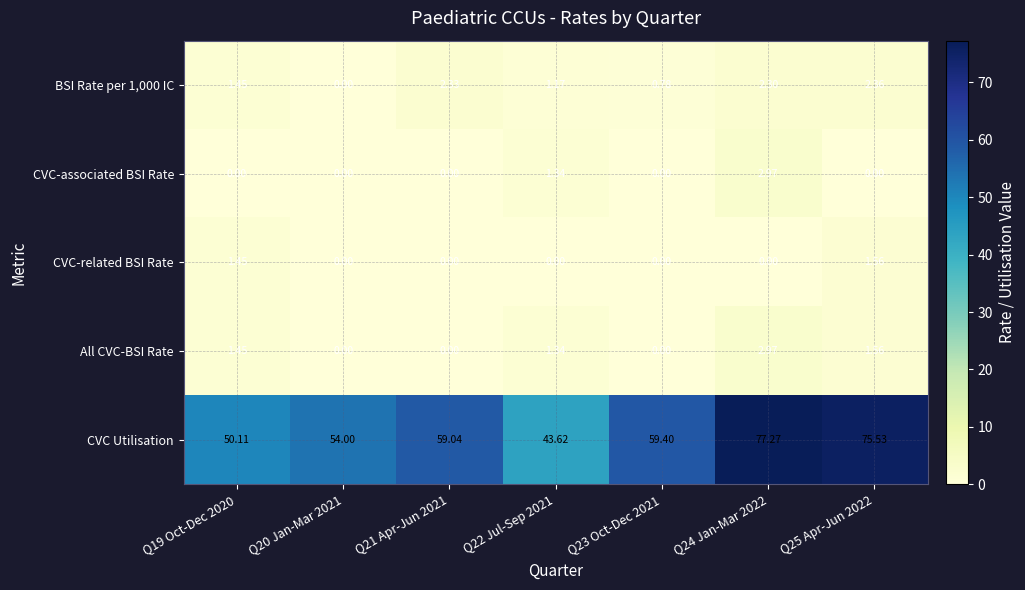

Which series has the widest spread of values?

CVC Utilisation